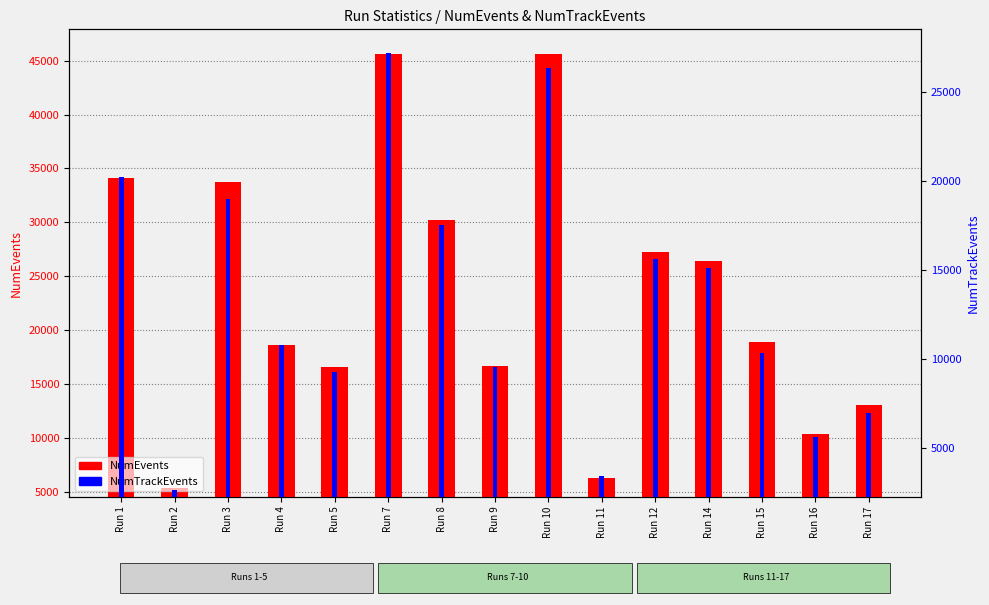

Between Run 8 and Run 2, which is larger?

Run 8